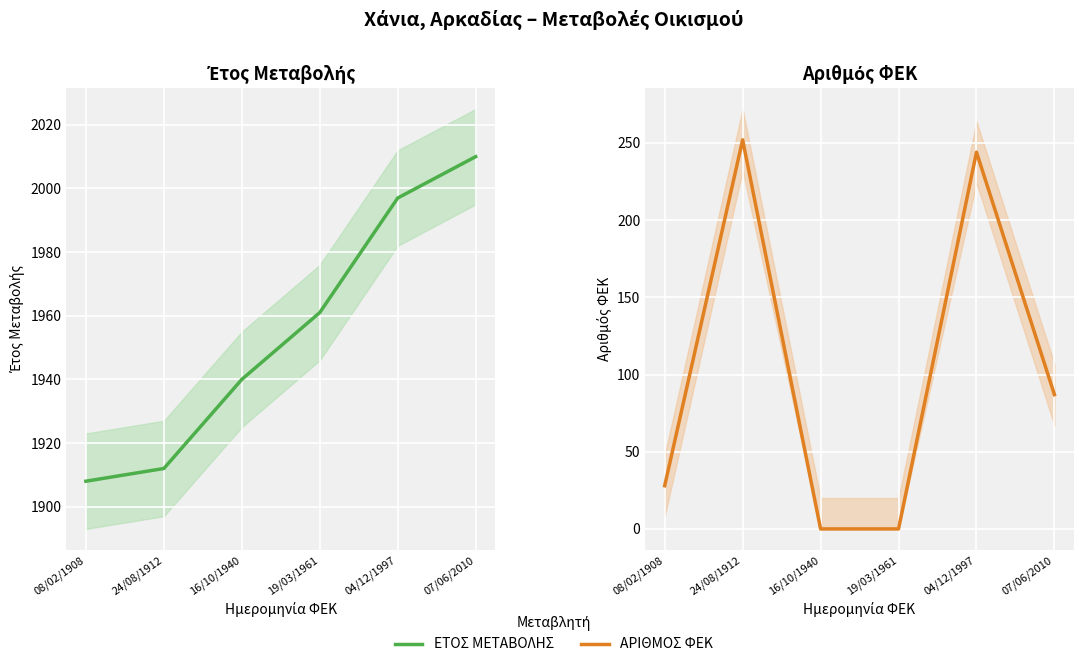

Rank the series by their average value, from highest to lowest.

ΕΤΟΣ ΜΕΤΑΒΟΛΗΣ, ΑΡΙΘΜΟΣ ΦΕΚ